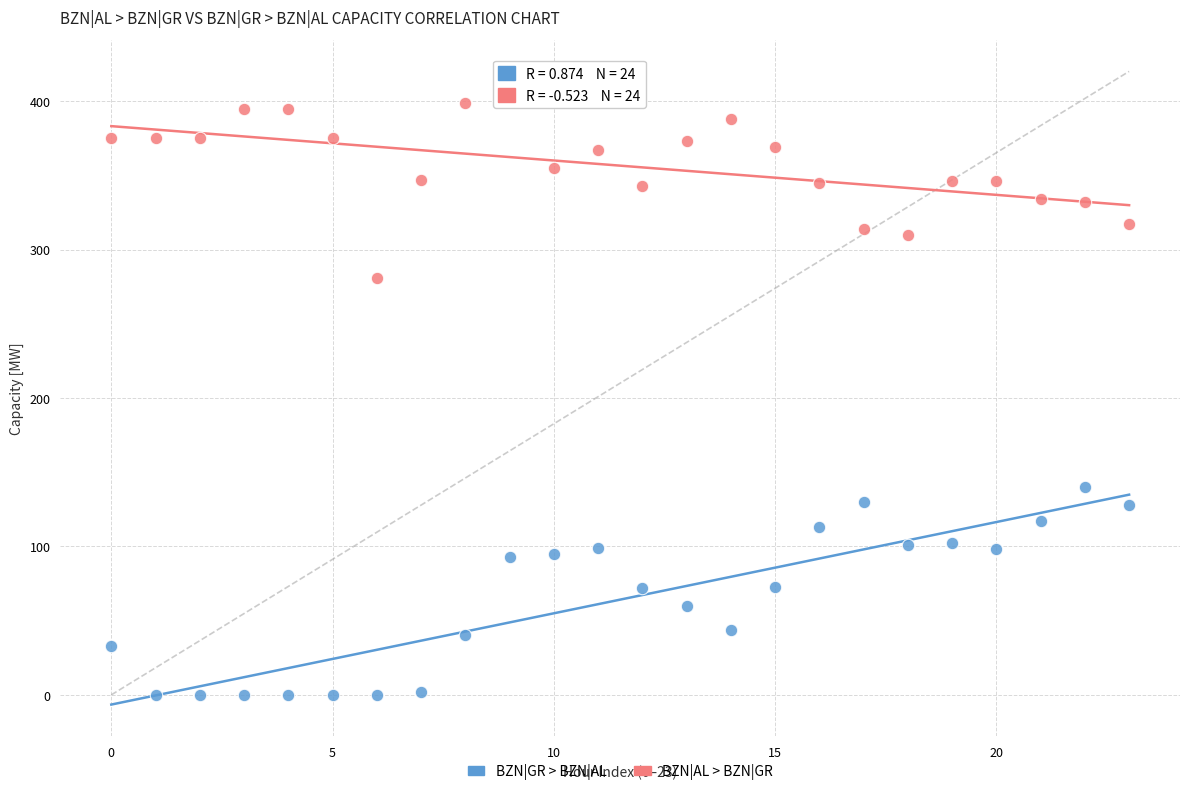

Across all series, what Y value is closest to 200?

140